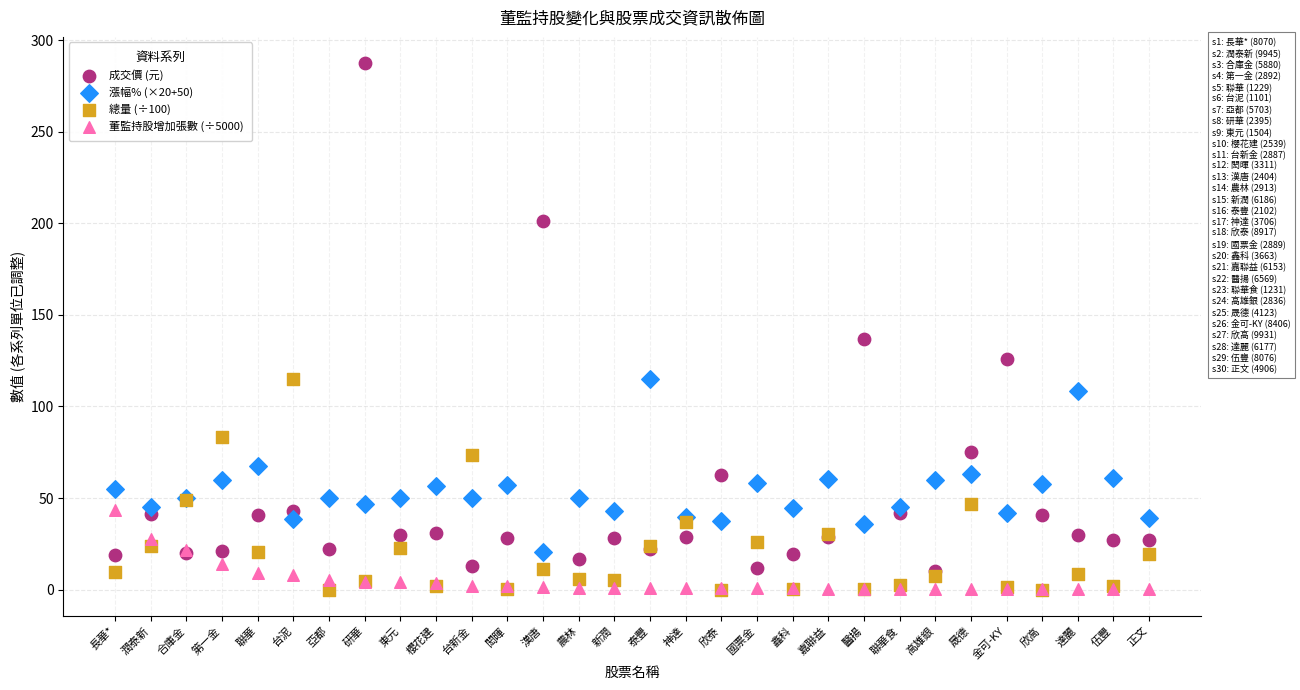

Which series reaches the maximum Y coordinate?

成交價 (元)